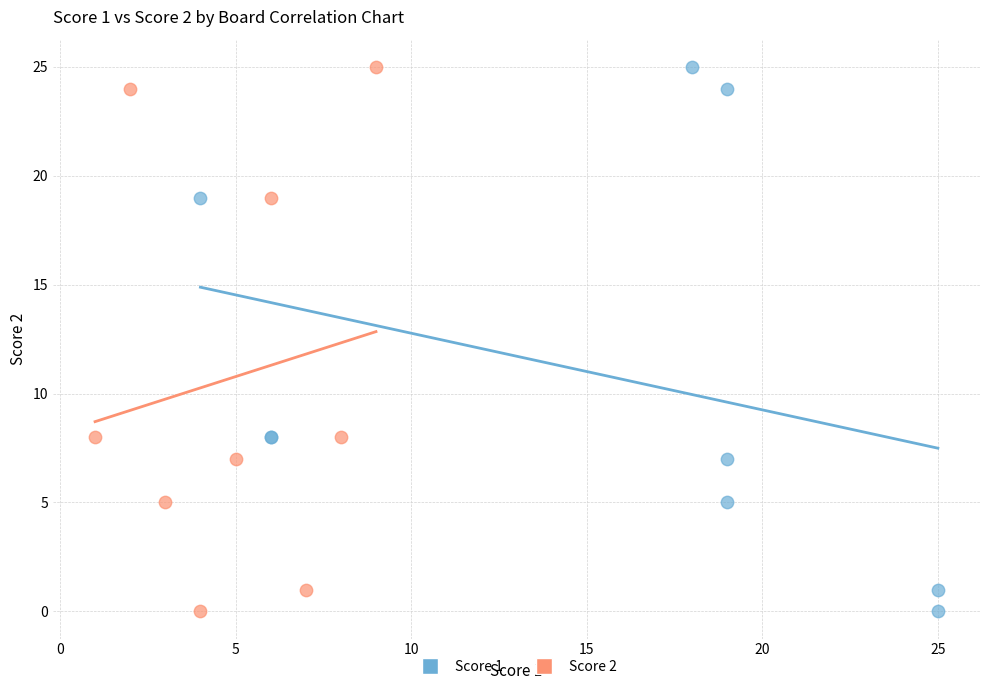

What are all the series names shown in the legend?

Score 1, Score 2